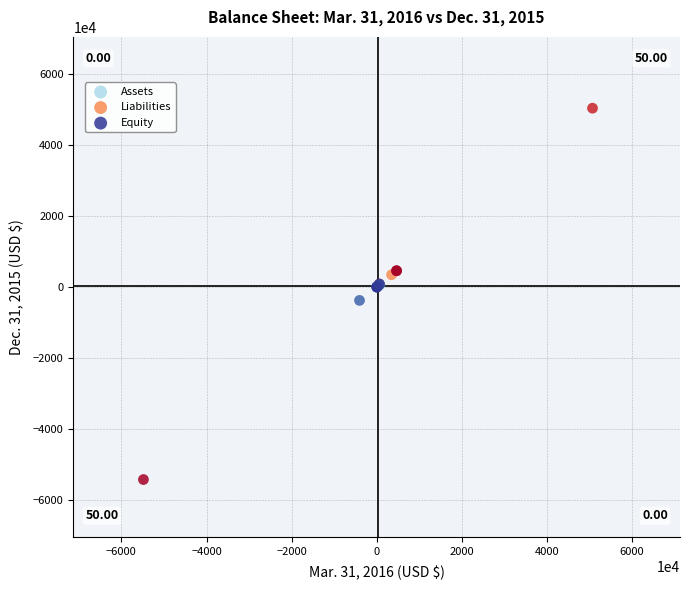

Which series contains the lowest Y value?

Equity